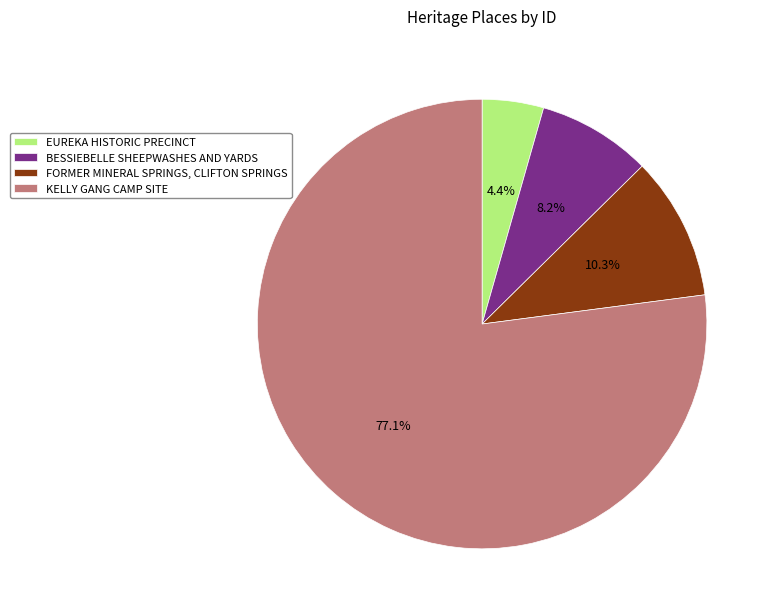

To the nearest percent, what is the combined percentage of KELLY GANG CAMP SITE and BESSIEBELLE SHEEPWASHES AND YARDS?

85%